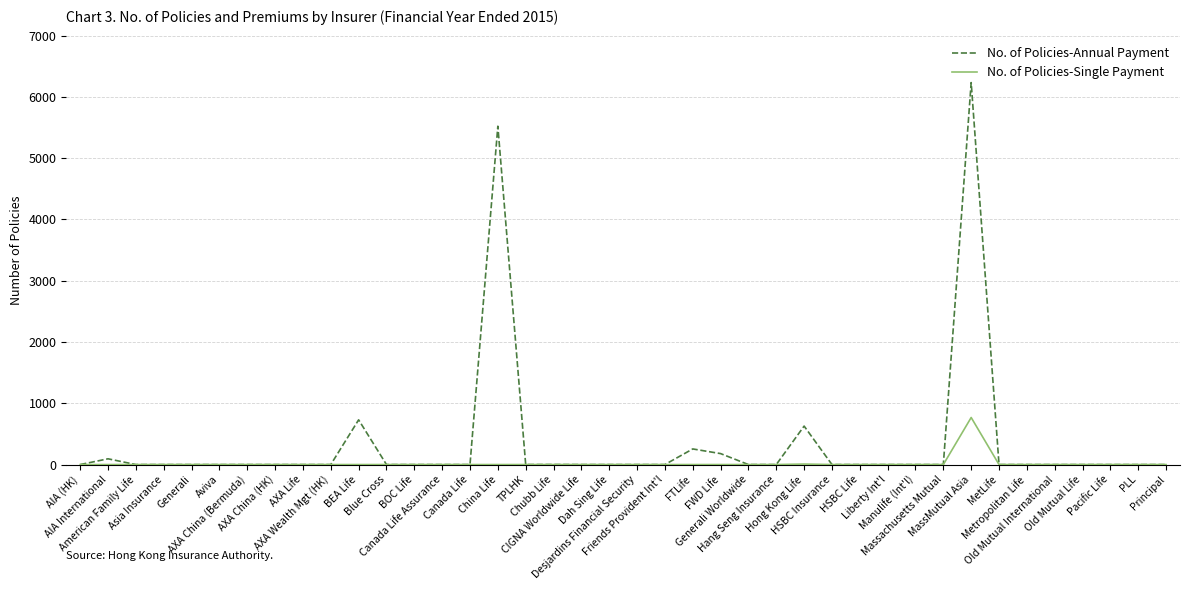

List the series in order of their overall mean, lowest first.

No. of Policies-Single Payment, No. of Policies-Annual Payment